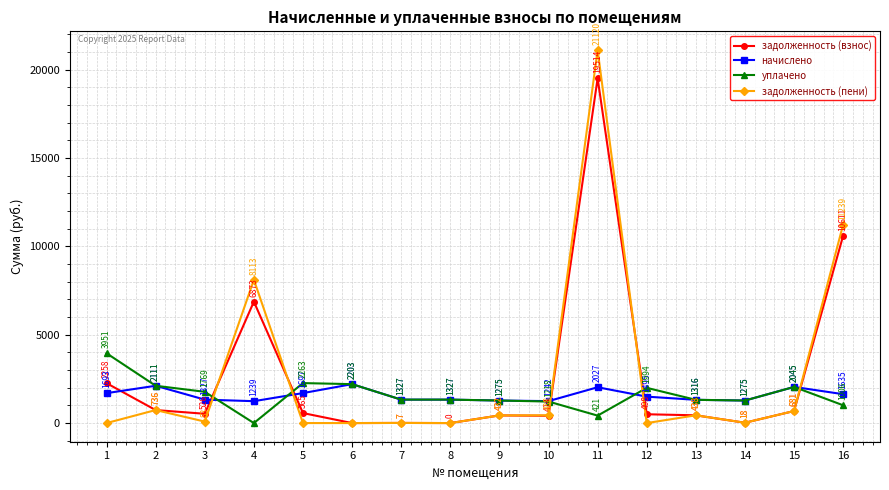

What are all the series names shown in the legend?

задолженность (взнос), начислено, уплачено, задолженность (пени)